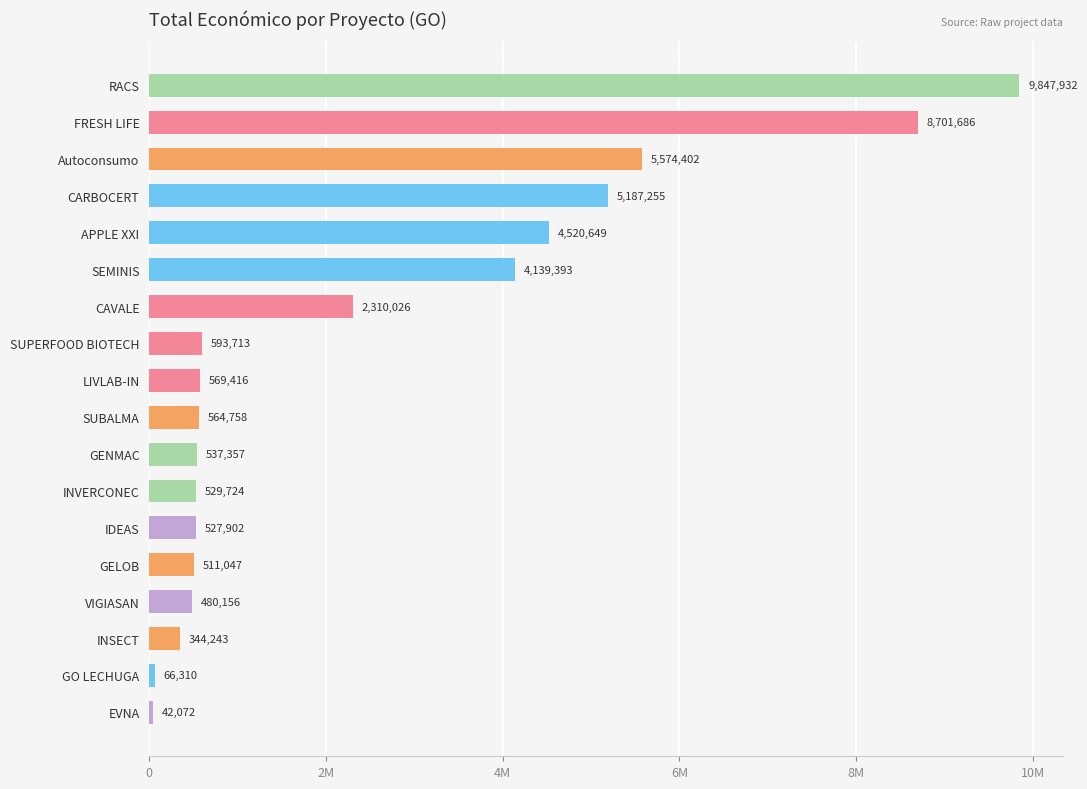

Are the bars horizontal?

Yes